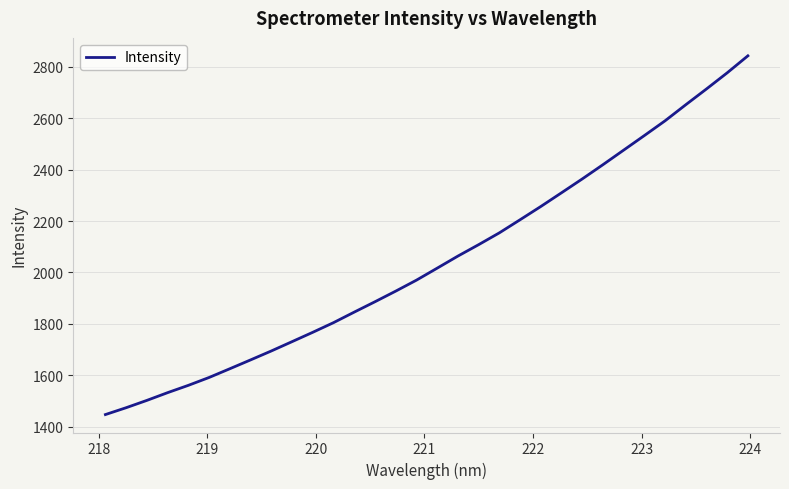

True or false: there are more than 1 points higher than both neighbors.

False